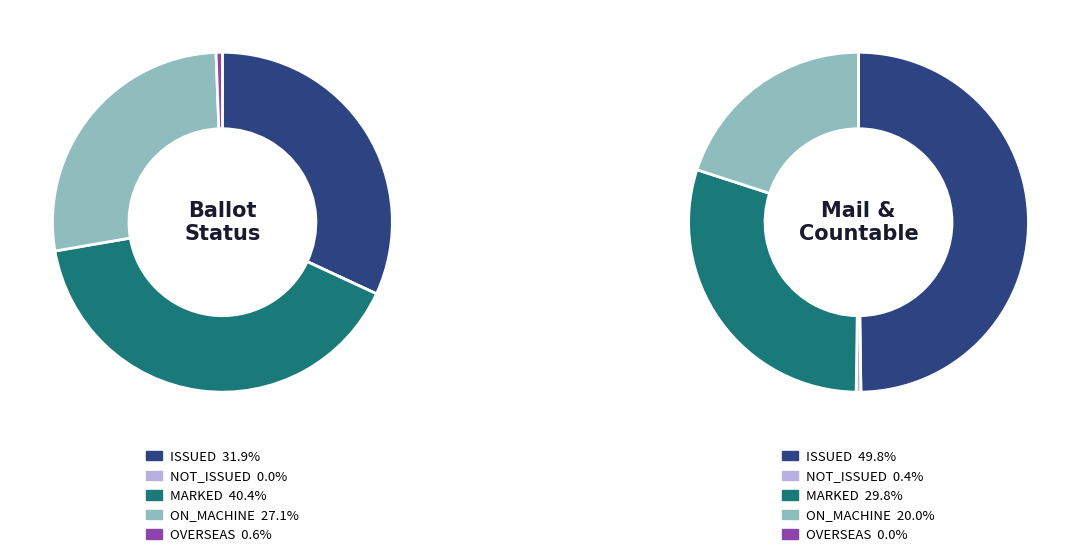

Which category has the smallest portion of the pie?

NOT_ISSUED